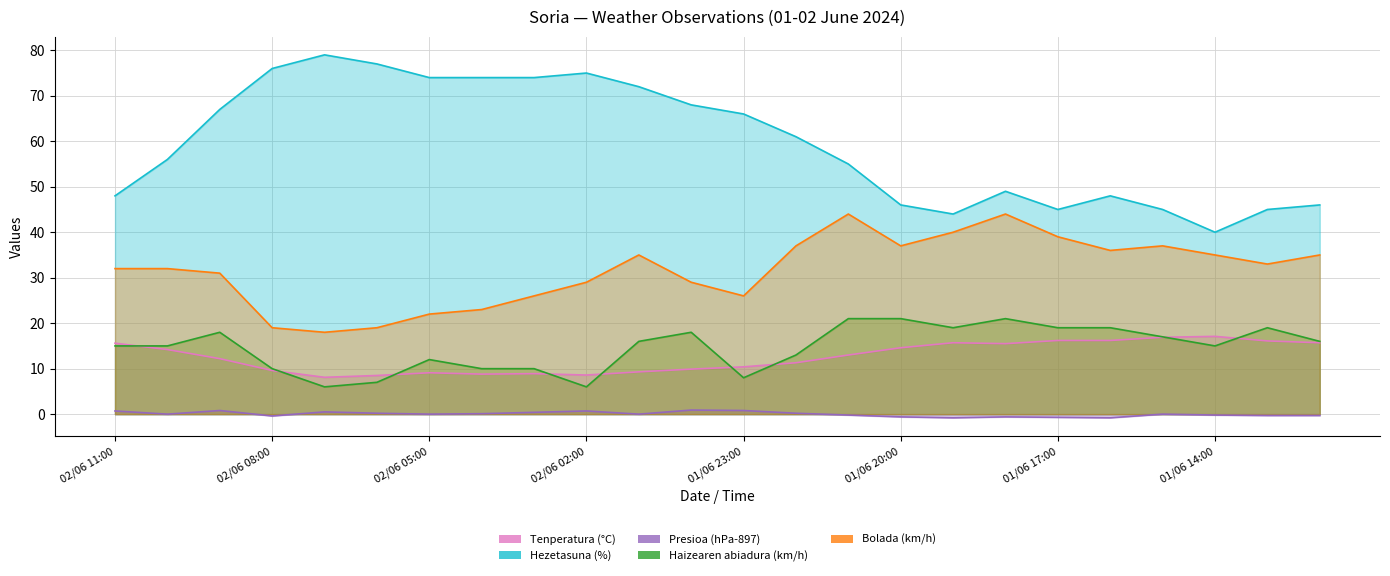

Where is the first local maximum for Haizearen abiadura (km/h)?

02/06 09:00